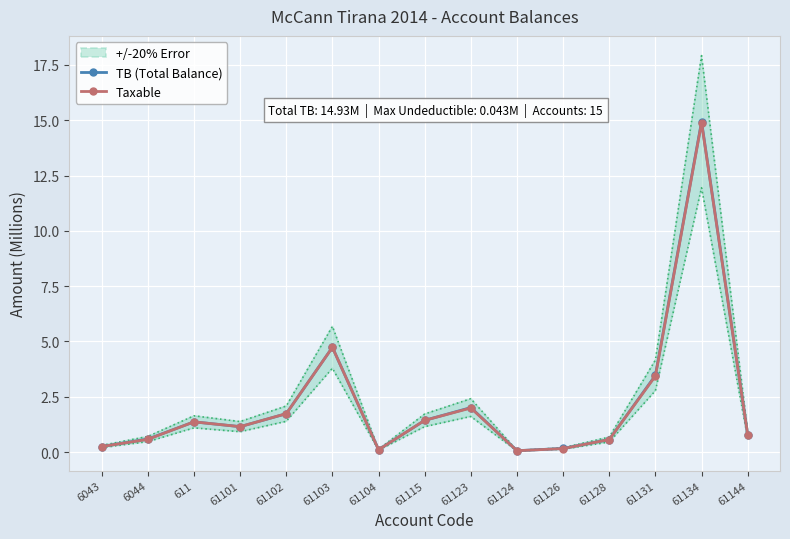

At which label does TB (Total Balance) reach its peak?

61134